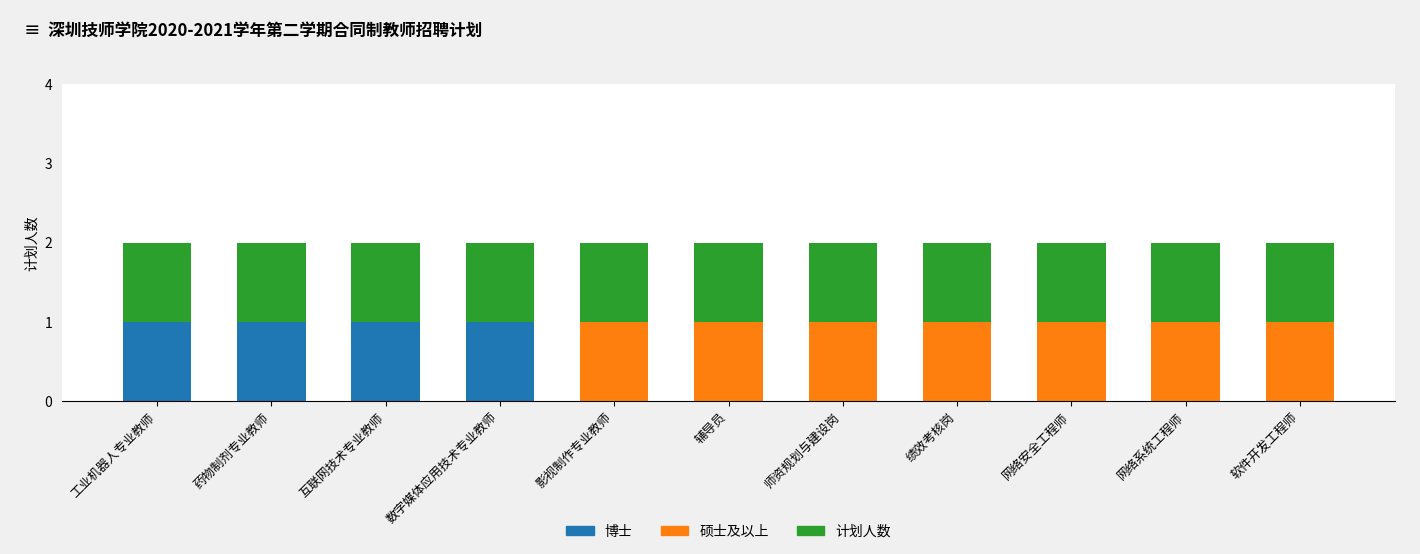

The 博士 series shows 1 at 药物制剂专业教师. True or false?

True